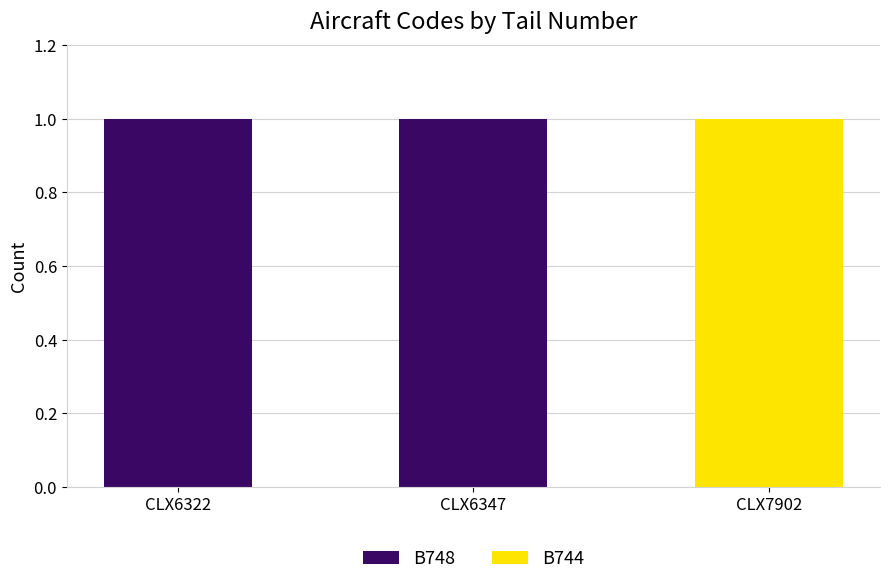

True or false: B748 has a value of 1 at CLX6347.

True